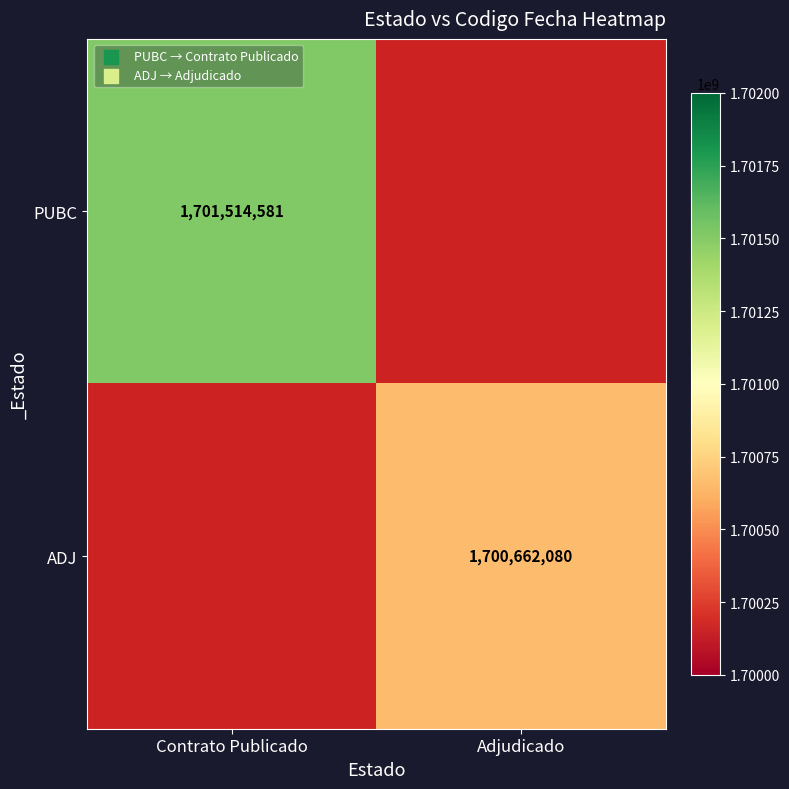

The value of ADJ at Adjudicado is 2677613880. True or false?

False